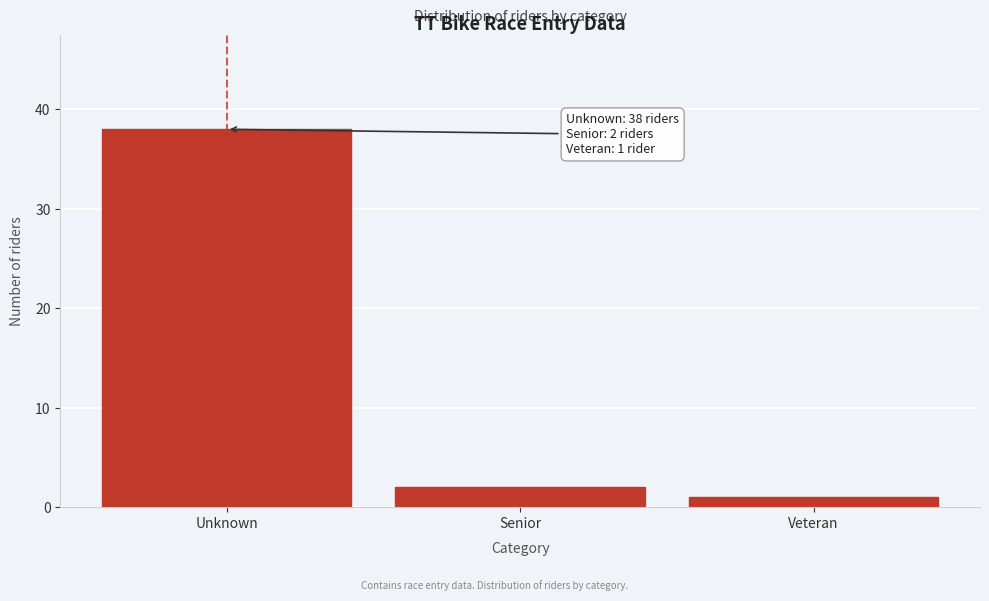

Reading left to right, extract all data points from this chart.

Unknown=38	Senior=2	Veteran=1